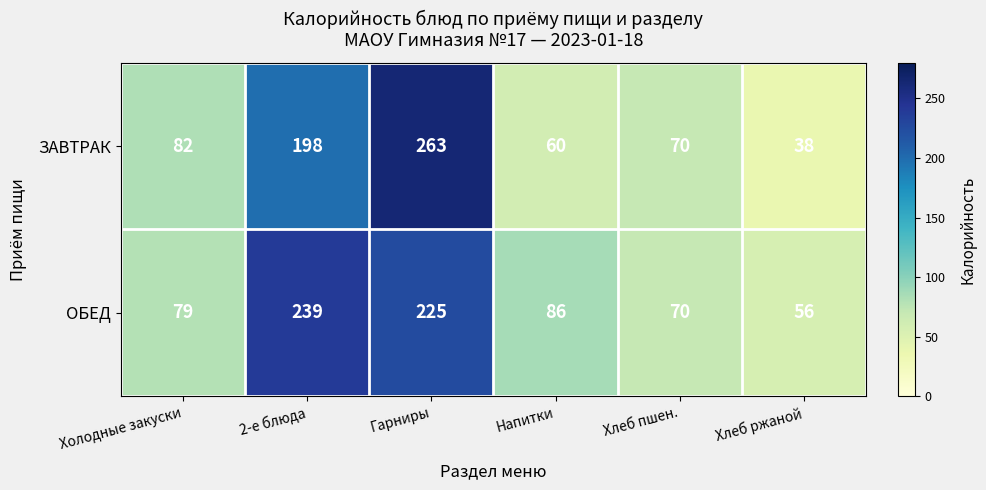

What is the lowest value of the ОБЕД series?

56